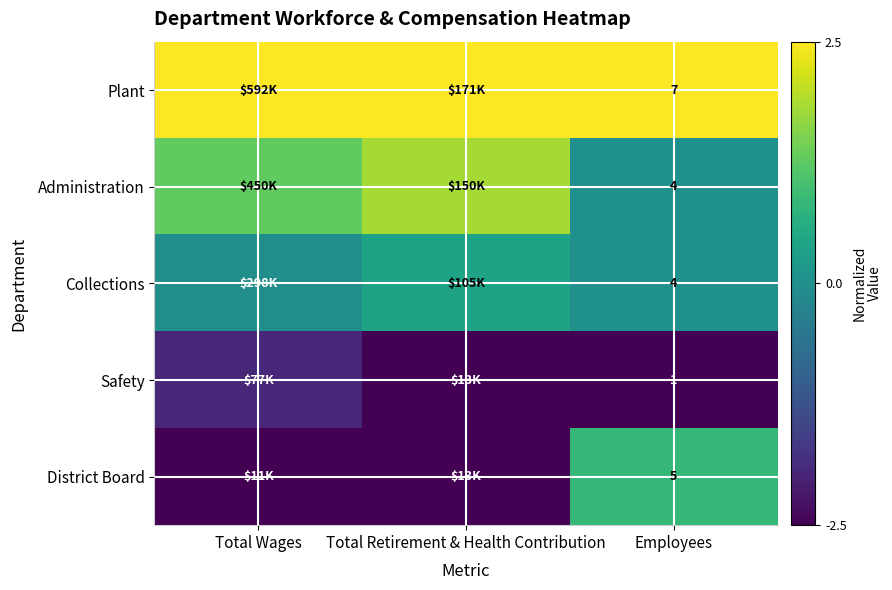

Count the Safety values in the range -2 to -1.

1